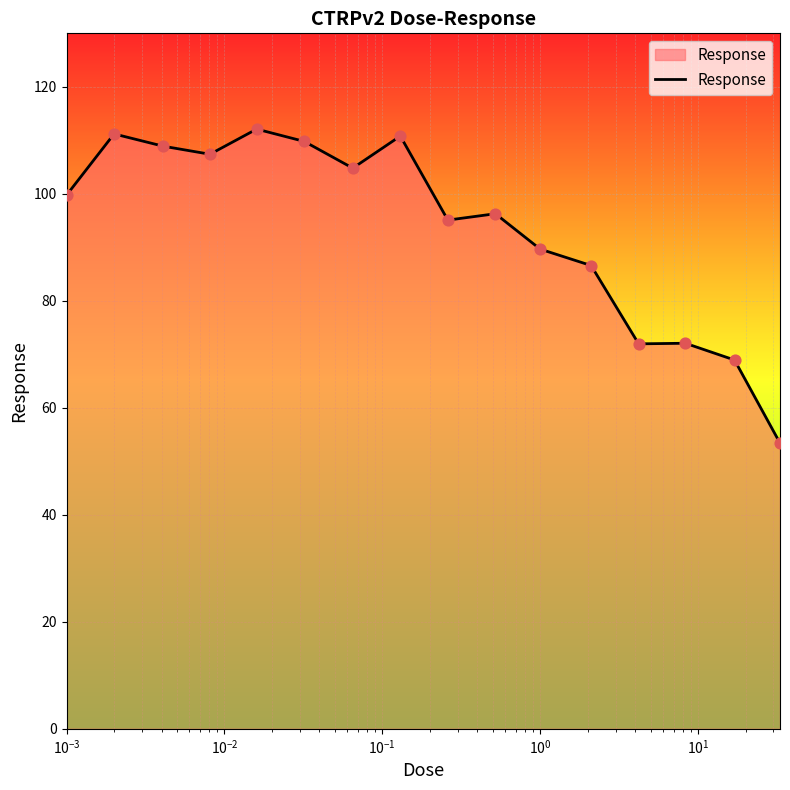

What is the maximum value shown in the chart?

112.1